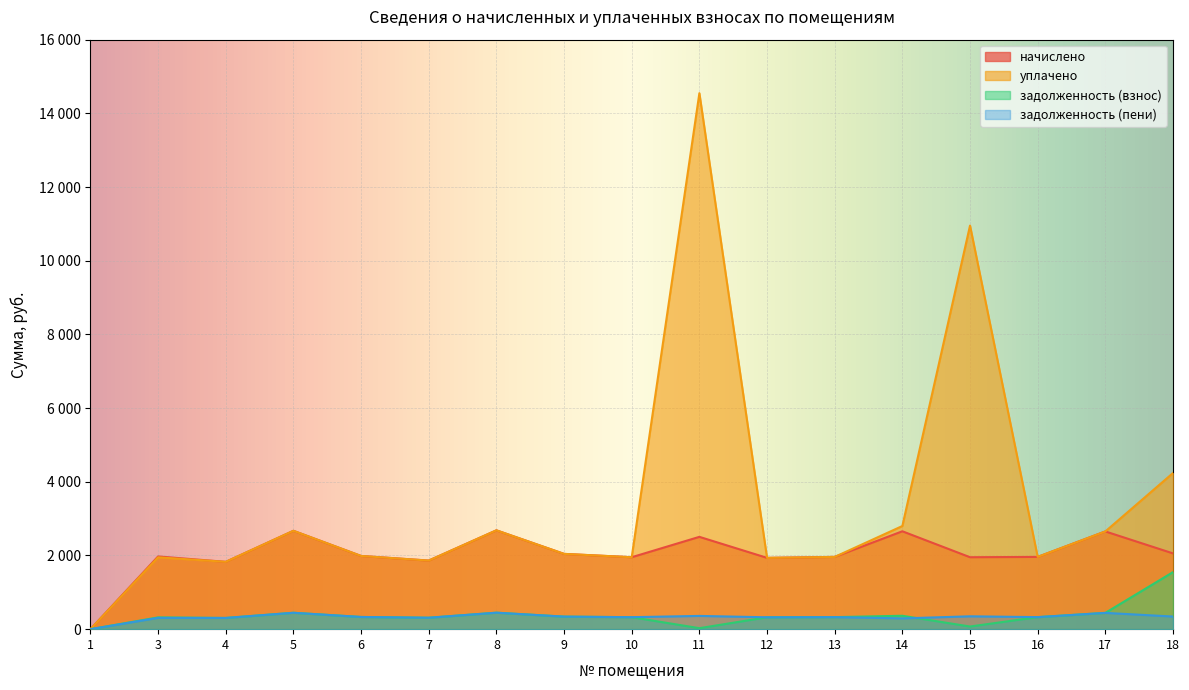

Which category has the highest value across all series?

11